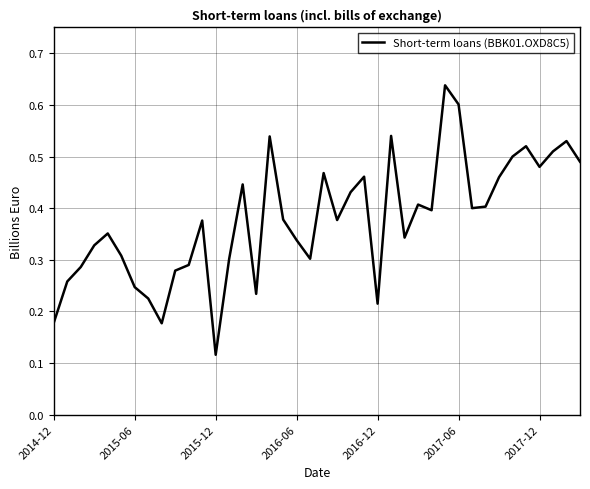

Reading left to right, transcribe all the data shown in this chart.

0.2	0.3	0.3	0.3	0.4	0.3	0.2	0.2	0.2	0.3	0.3	0.4	0.1	0.3	0.4	0.2	0.5	0.4	0.3	0.3	0.5	0.4	0.4	0.5	0.2	0.5	0.3	0.4	0.4	0.6	0.6	0.4	0.4	0.5	0.5	0.5	0.5	0.5	0.5	0.5